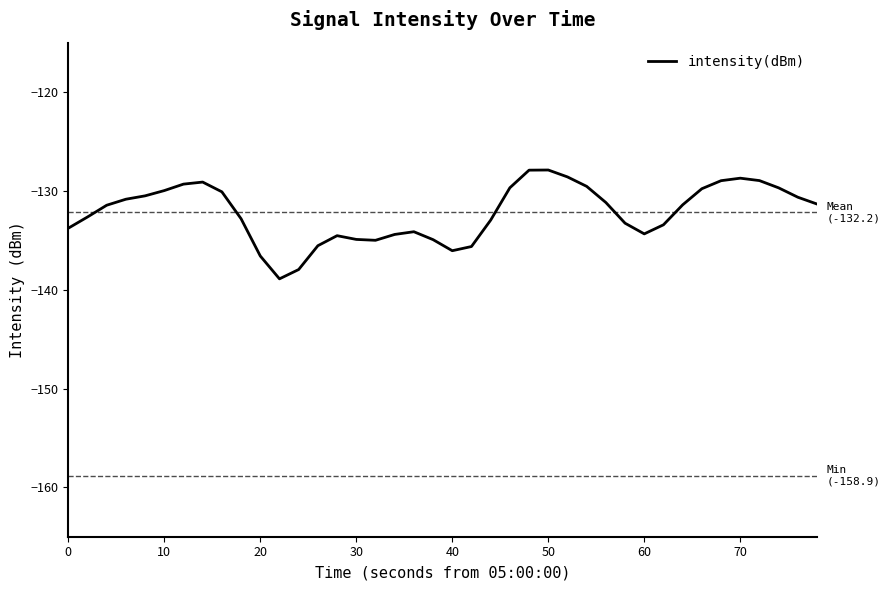

What is the difference between the maximum and minimum values?

11.0